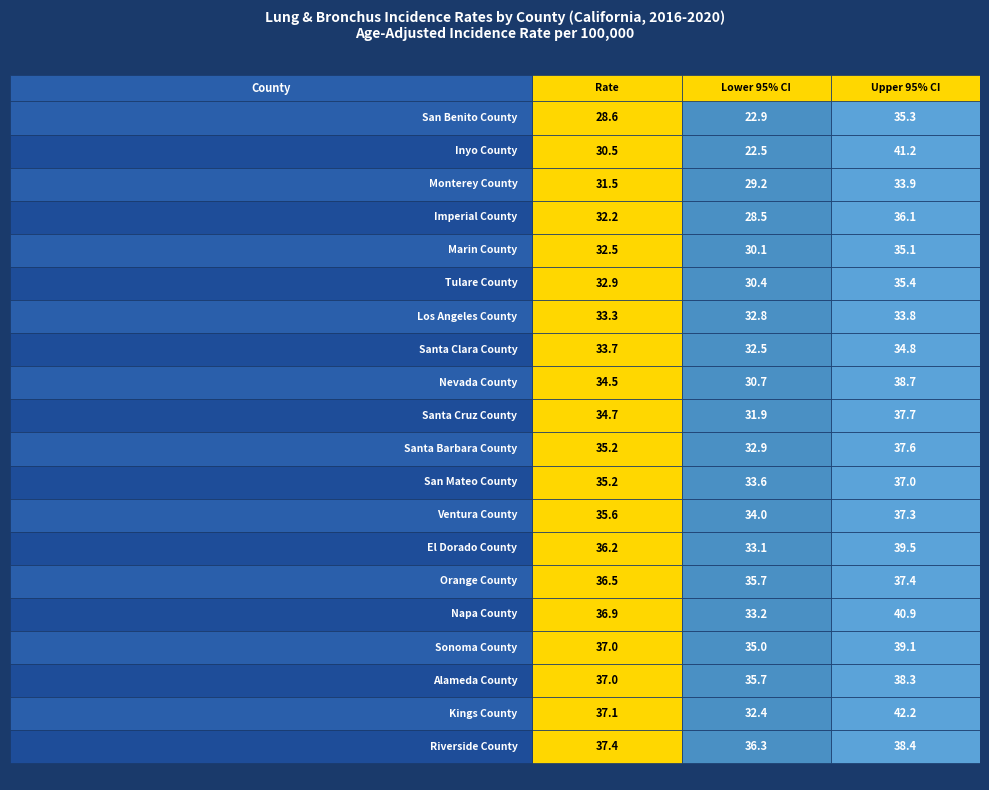

At 1, list the series in order from smallest to largest.

Inyo County, San Benito County, Imperial County, Monterey County, Marin County, Tulare County, Nevada County, Santa Cruz County, Kings County, Santa Clara County, Los Angeles County, Santa Barbara County, El Dorado County, Napa County, San Mateo County, Ventura County, Sonoma County, Orange County, Alameda County, Riverside County